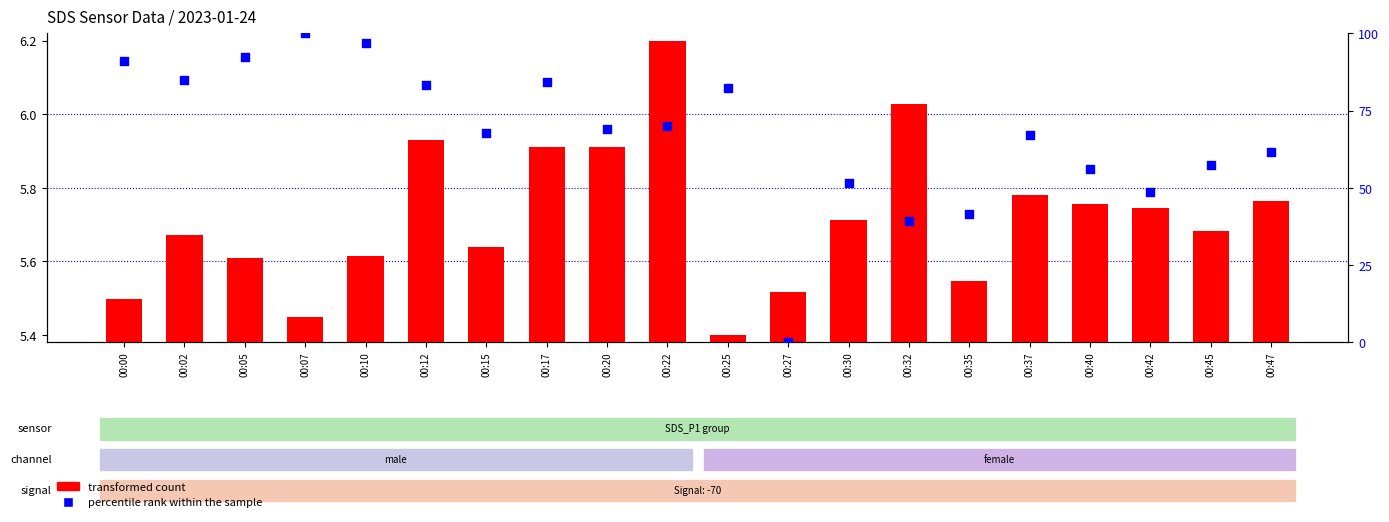

Which series has the largest Y range (max minus min)?

percentile rank within the sample